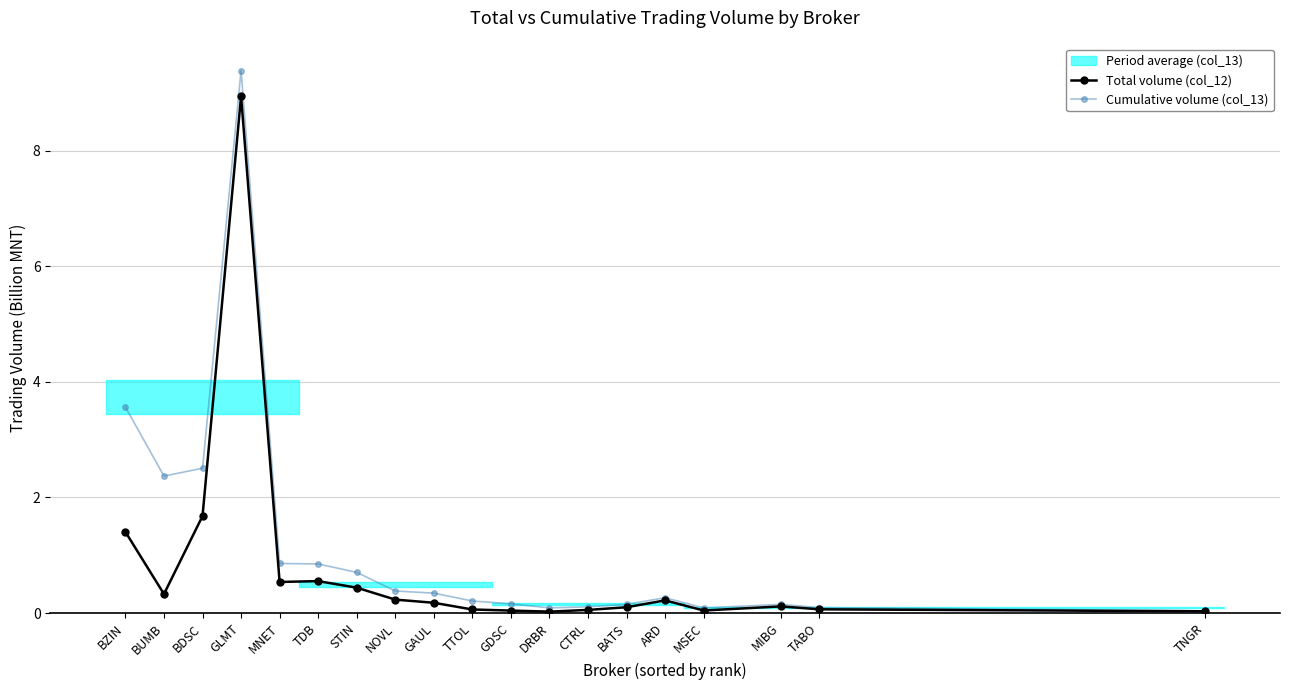

What value does the Cumulative volume (col_13) series have at BATS?

0.2